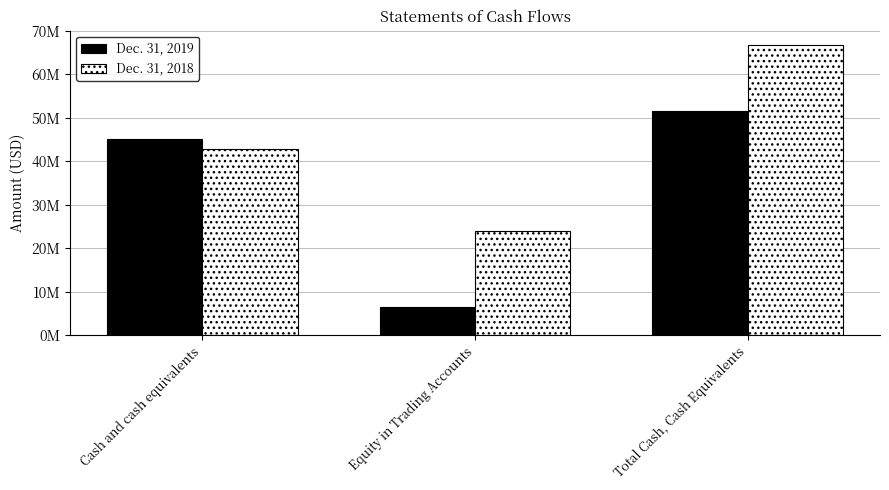

How many Dec. 31, 2018 values are between 24000253 and 66728725?

3